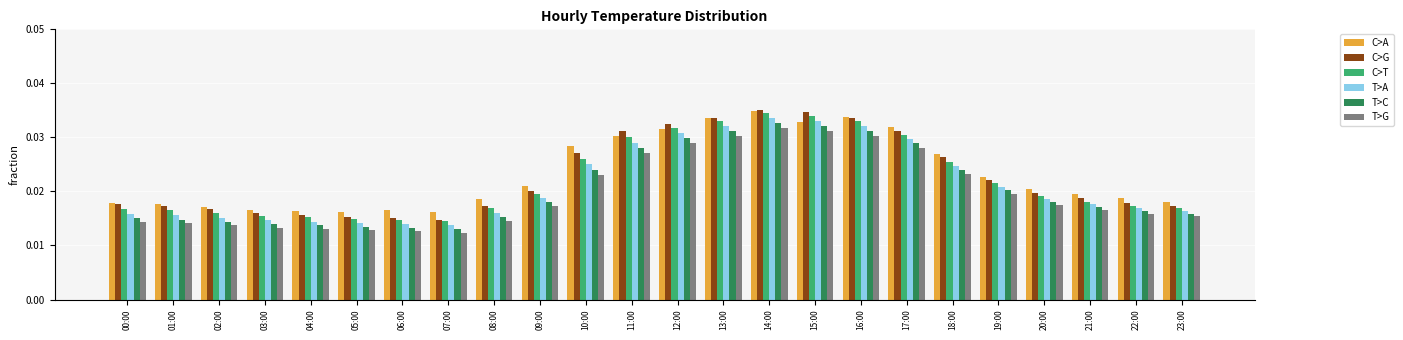

True or false: C>G has a value of 0.1 at 15:00.

False